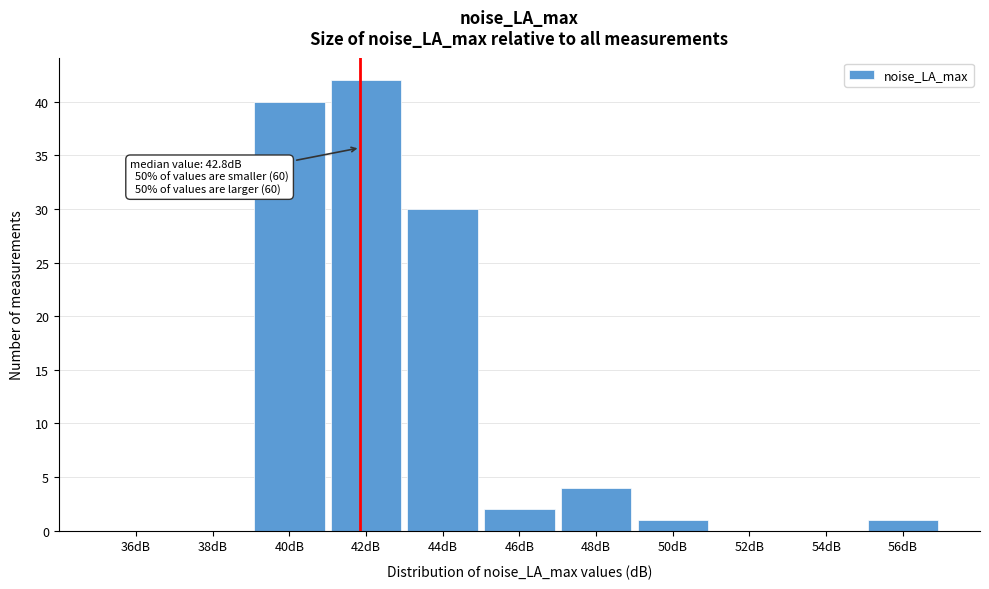

Reading left to right, list all the values displayed in this chart.

36dB=0	38dB=0	40dB=40	42dB=42	44dB=30	46dB=2	48dB=4	50dB=1	52dB=0	54dB=0	56dB=1